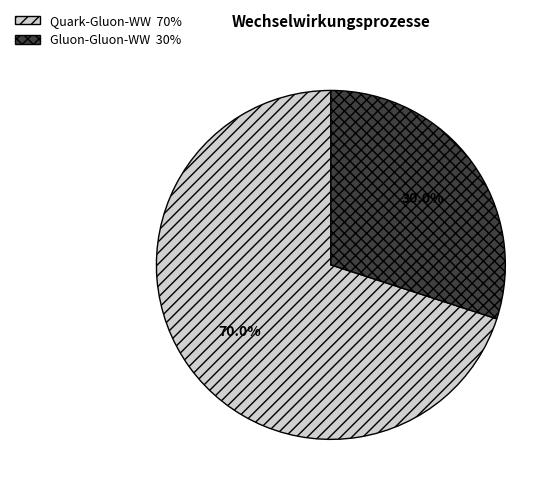

What is the smallest slice in the pie chart?

Gluon-Gluon-WW